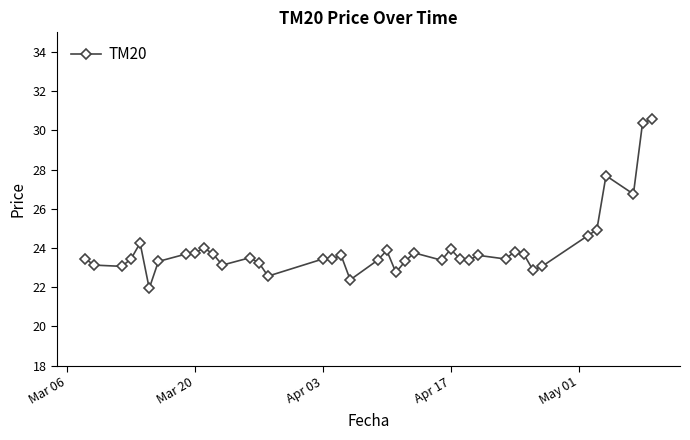

What is the value of the 9th point from the left?

23.8